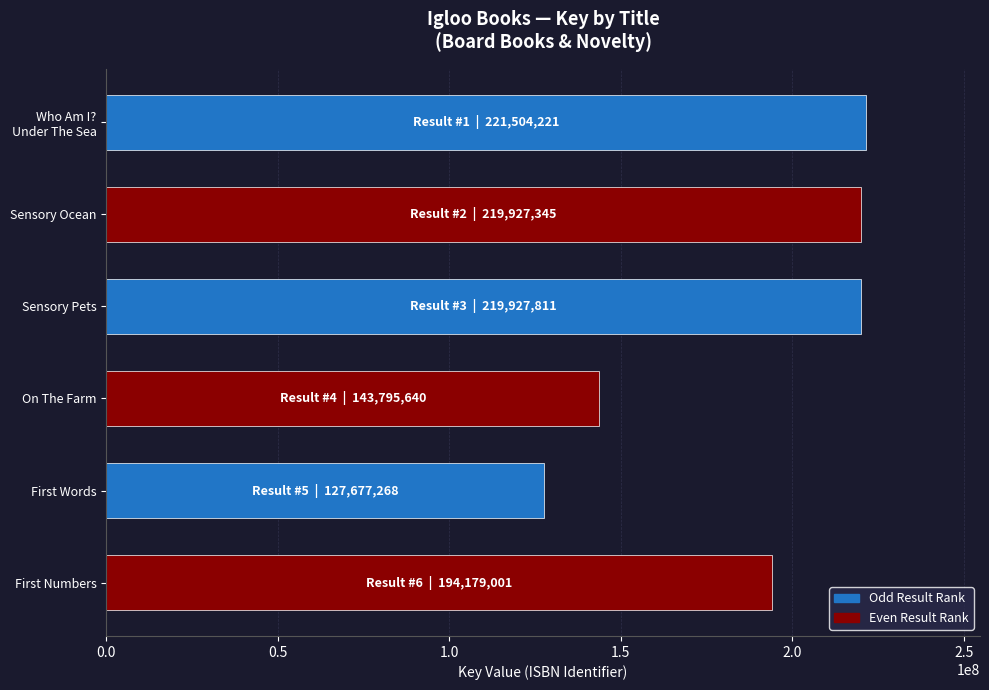

At which label is the value closest to 174590744?

First Numbers